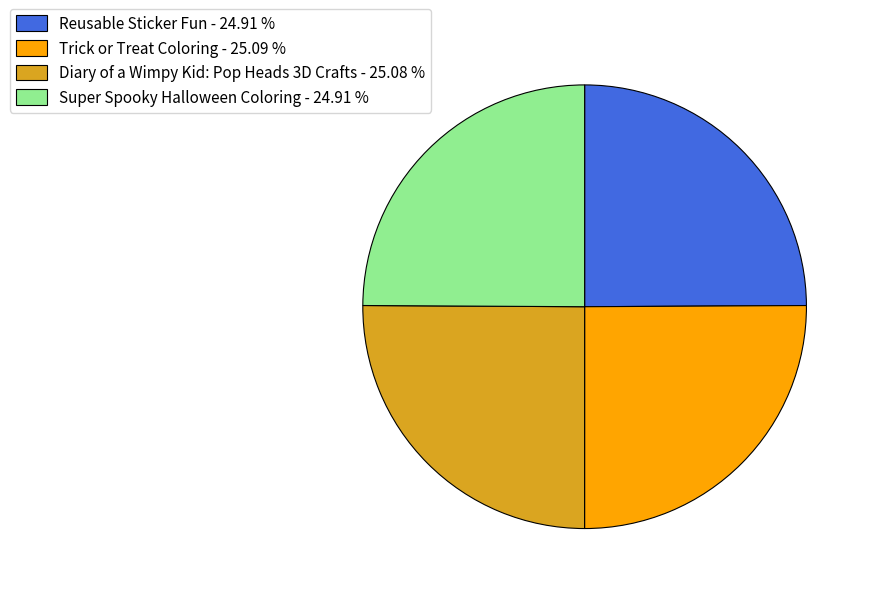

What is the ratio of the value at Super Spooky Halloween Coloring - 24.91 % to the value at Reusable Sticker Fun - 24.91 %?

1.0